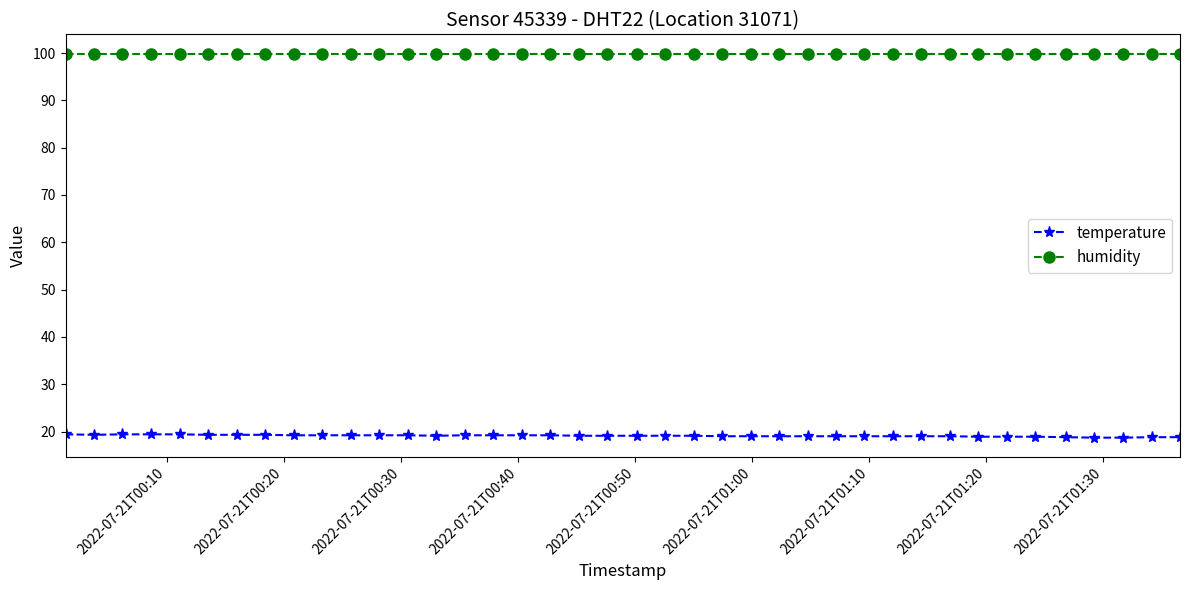

At how many categories does at least one series exceed 21?

40